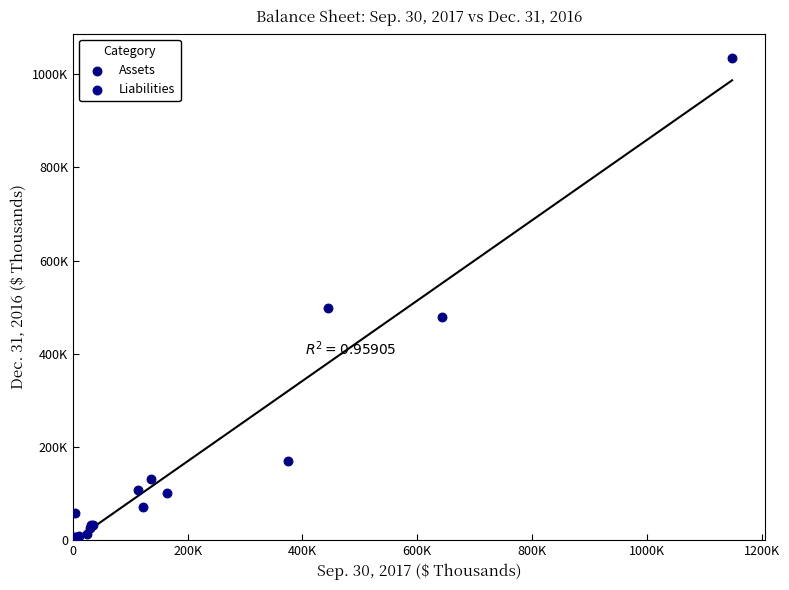

What are all the series names shown in the legend?

Assets, Liabilities